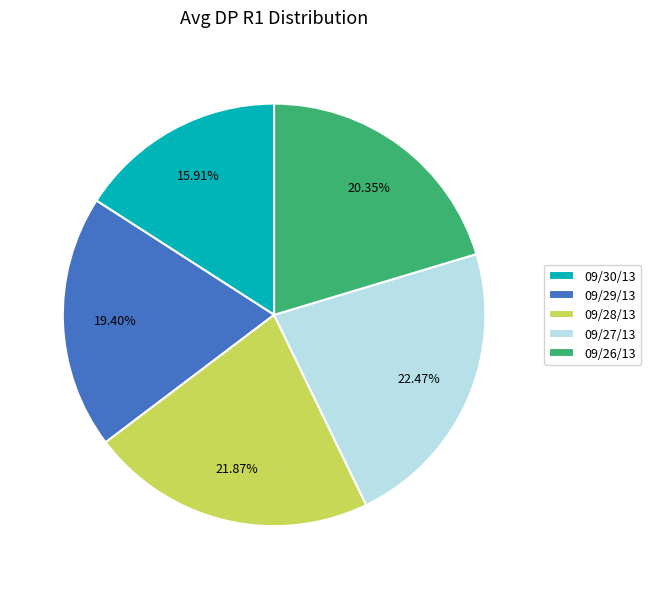

What is the largest slice in the pie chart?

09/27/13